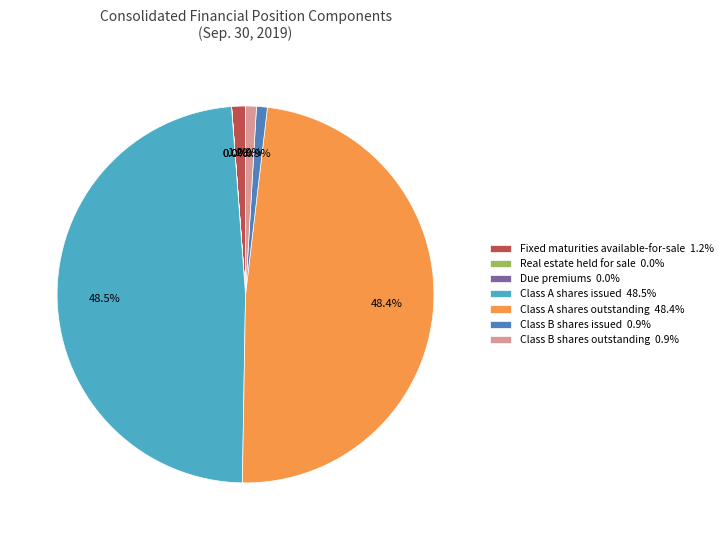

Does any single category account for the majority?

No